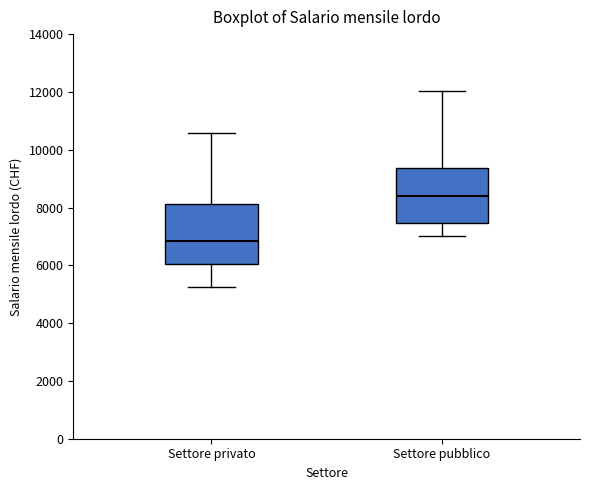

Where does the lower whisker of the box for Settore pubblico end on the y-axis? The values are not printed on the chart, so give them approximately, as read against the axis.

7000